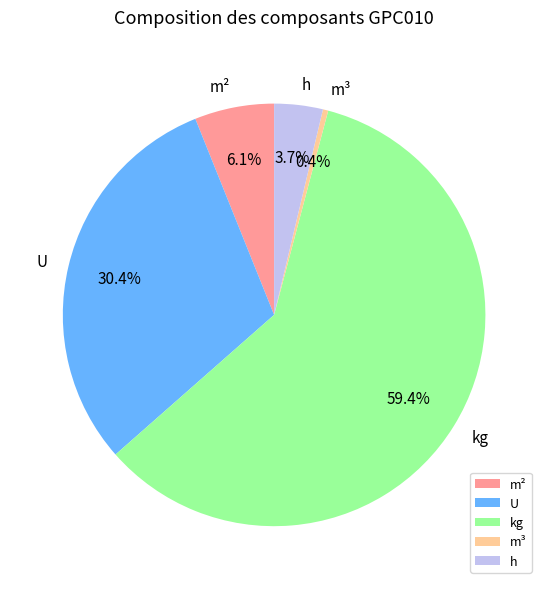

Which slice is the smallest?

m³